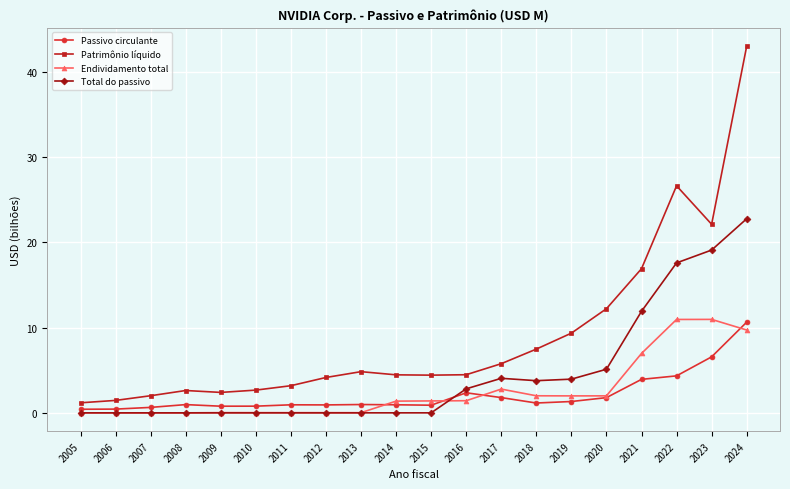

True or false: Patrimônio líquido and Total do passivo cross at least once.

False